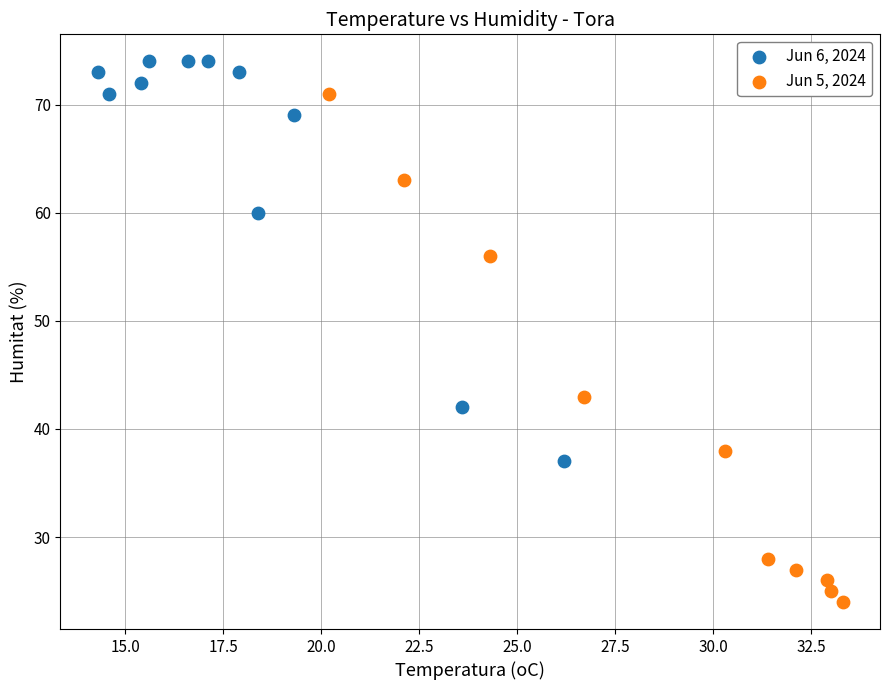

Which series has the widest spread of Y values?

Jun 5, 2024